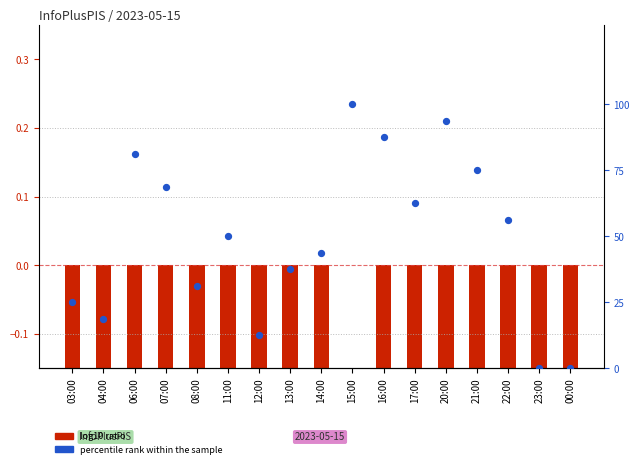

At which category is the sum across all series the highest?

15:00